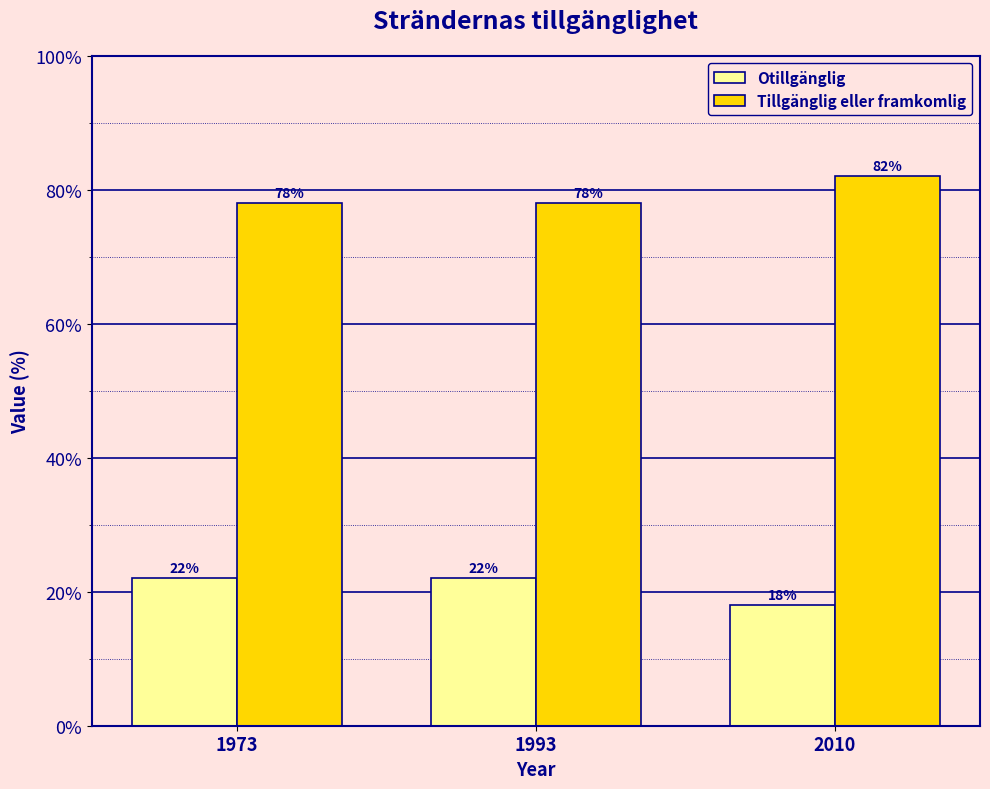

The value of Otillgänglig at 1973 is 22. True or false?

True